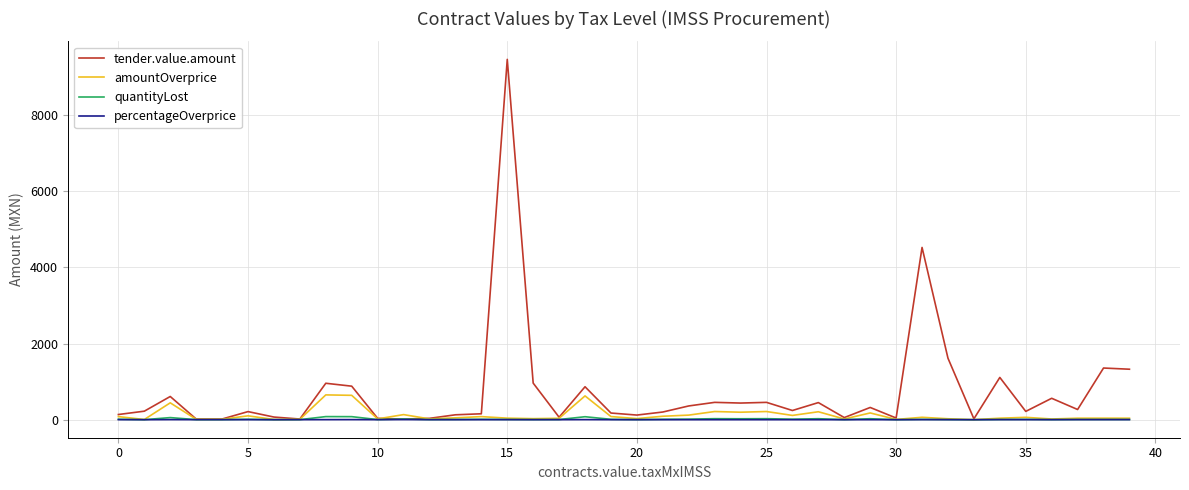

What is the highest value of the tender.value.amount series?

9463.4